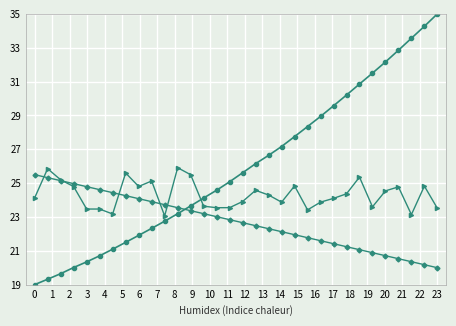

What is the smallest value displayed?

19.0